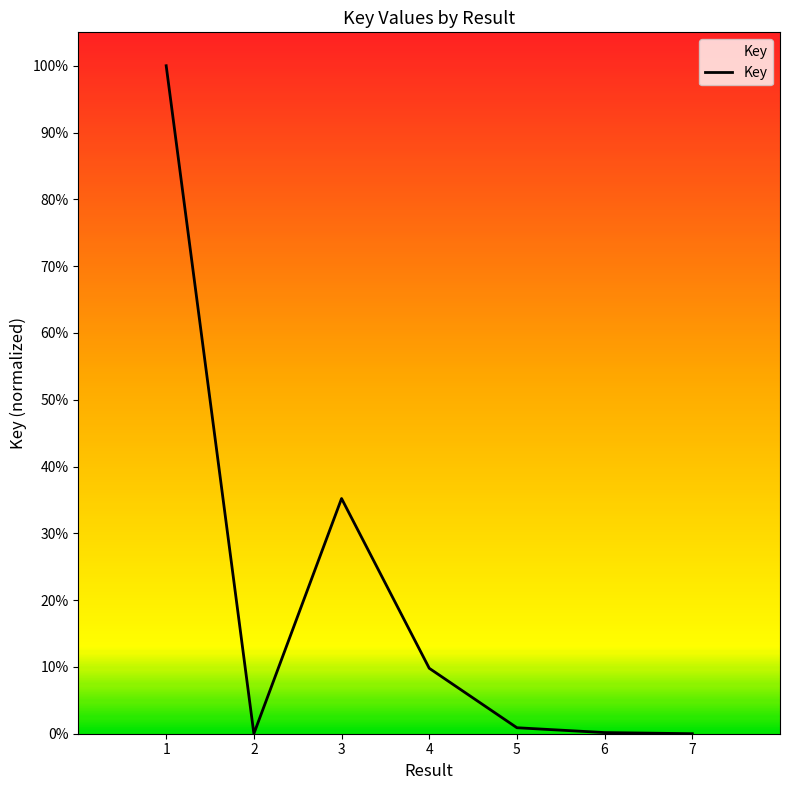

What is the difference between the values at 7 and 1?

1.0